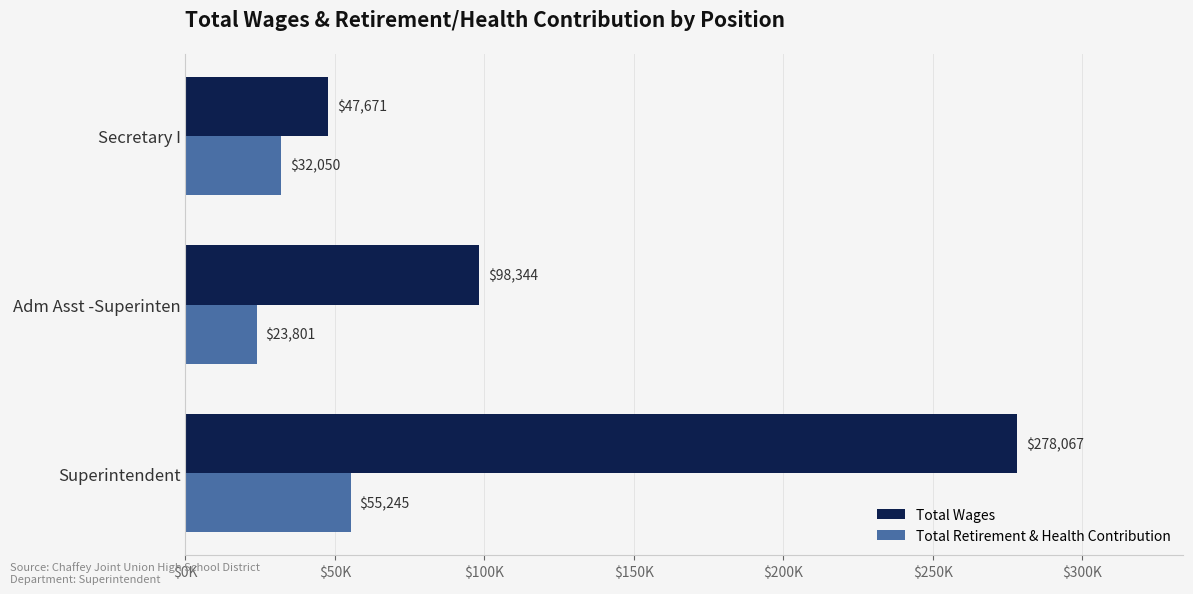

What is the sum of all Total Retirement & Health Contribution values?

111096